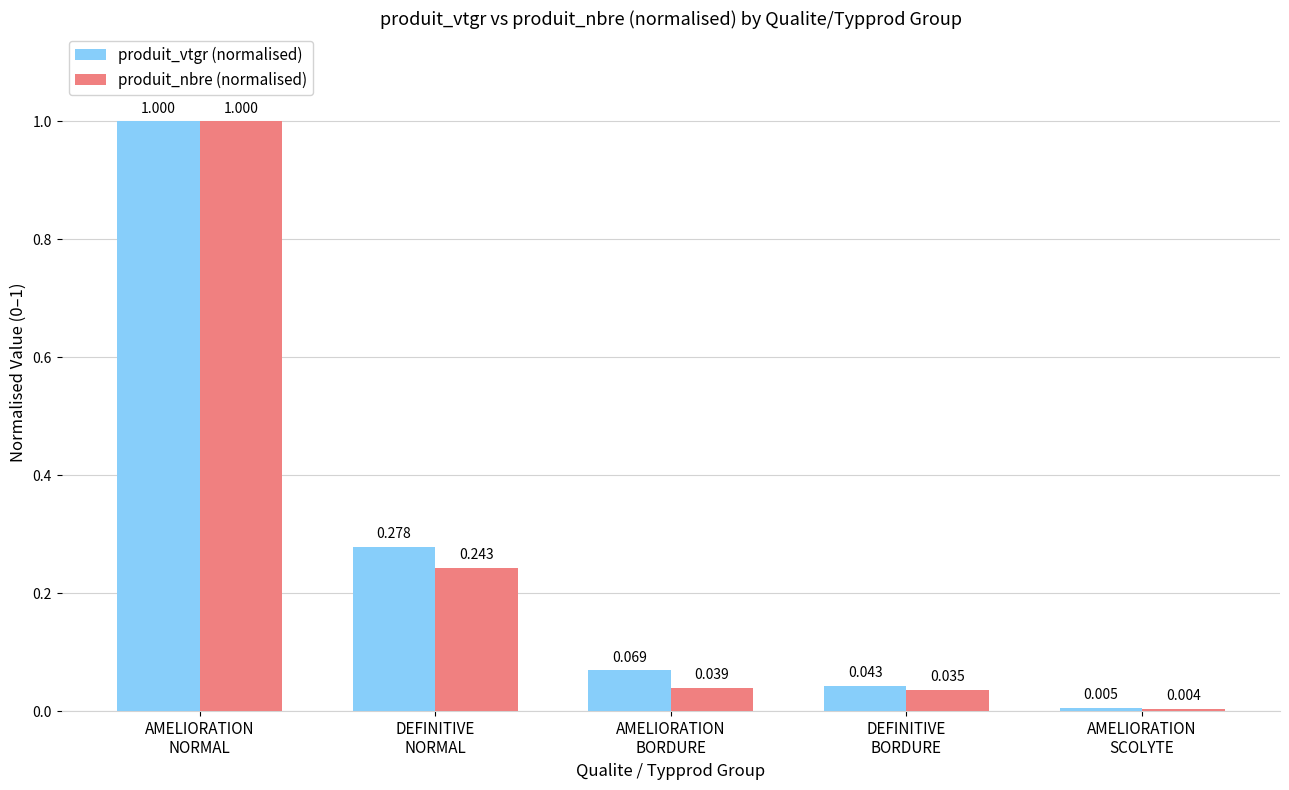

Rank the series by their average value, from lowest to highest.

produit_nbre (normalised), produit_vtgr (normalised)